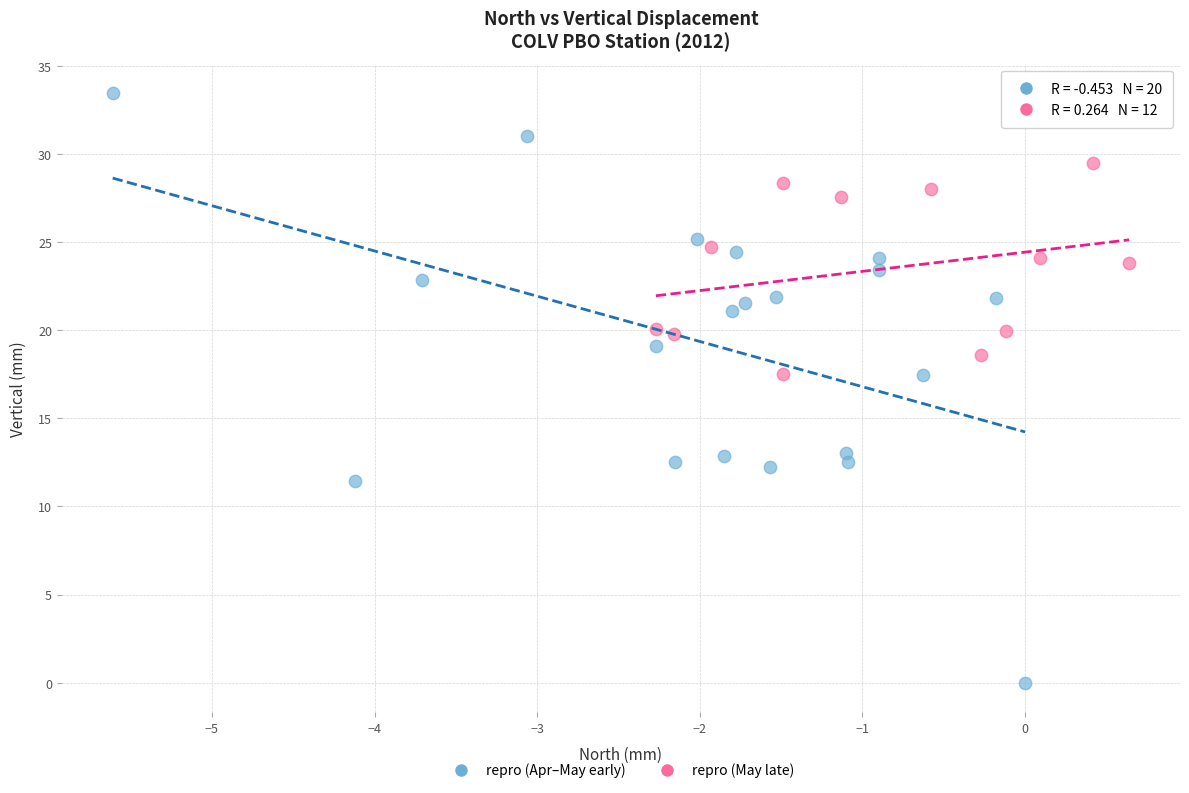

Which series has the largest Y range (max minus min)?

repro (Apr–May early)